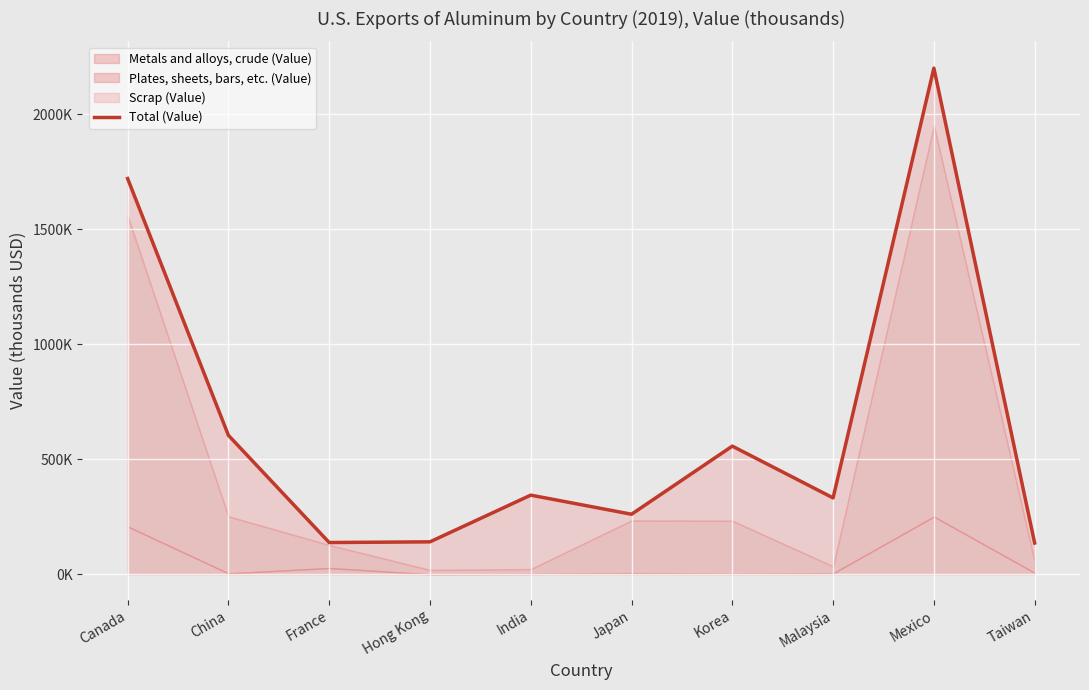

Where does the data first go above 344000?

Canada